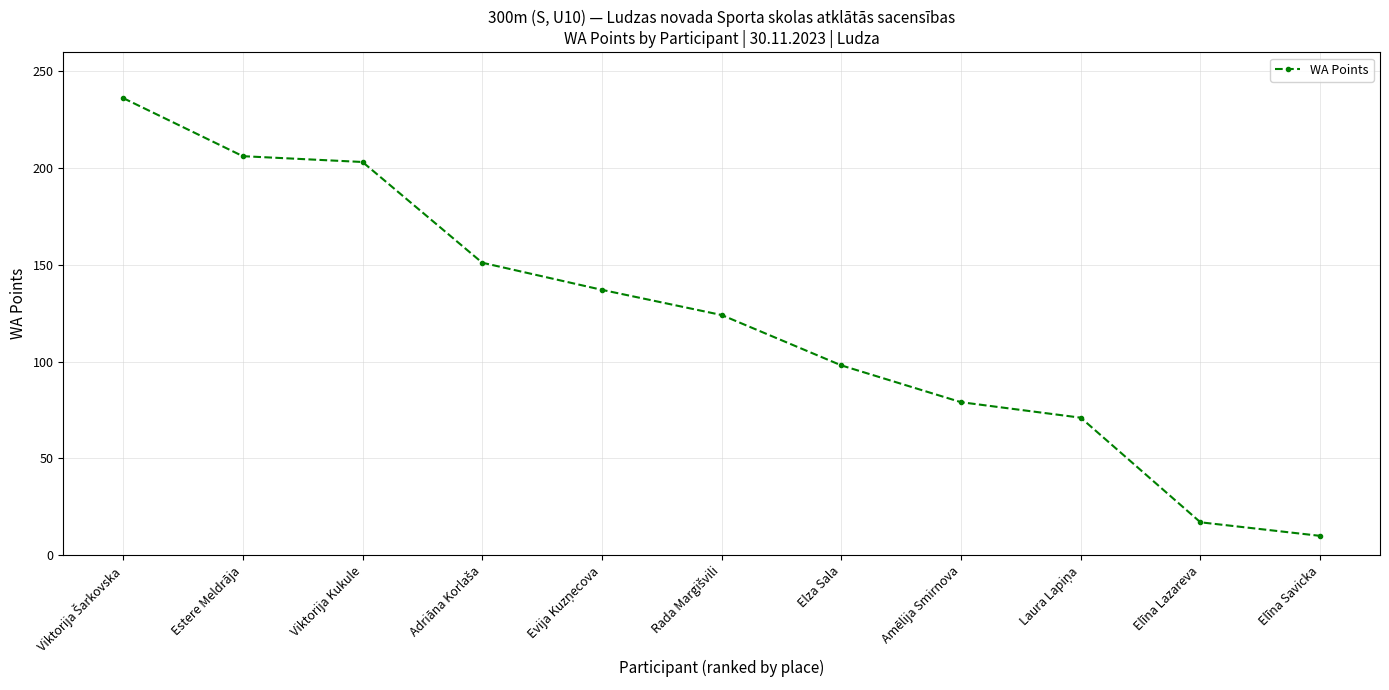

What is the maximum value shown in the chart?

236